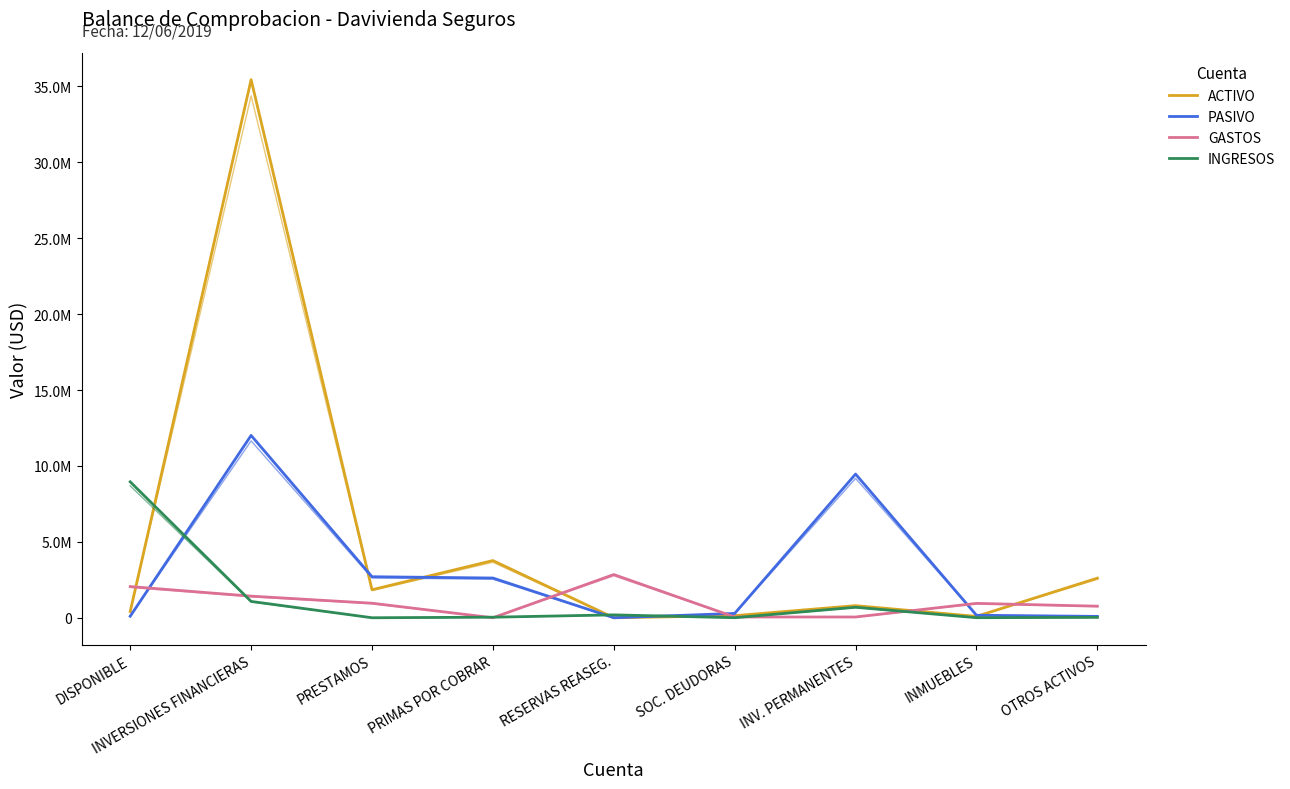

Which category has the highest value across all series?

INVERSIONES FINANCIERAS